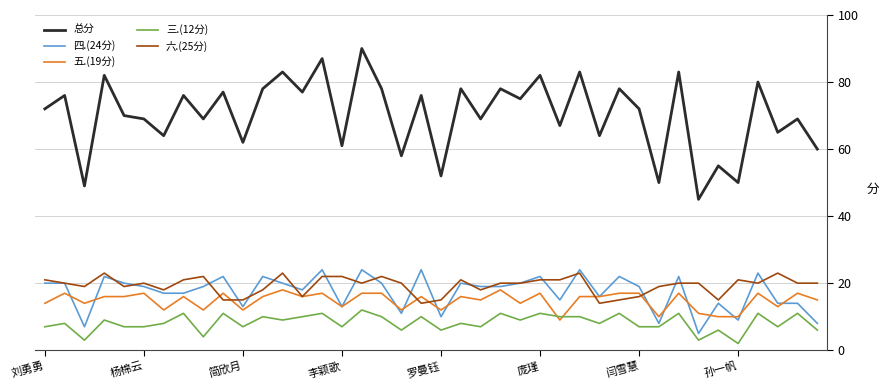

How many lines are shown in the chart?

5